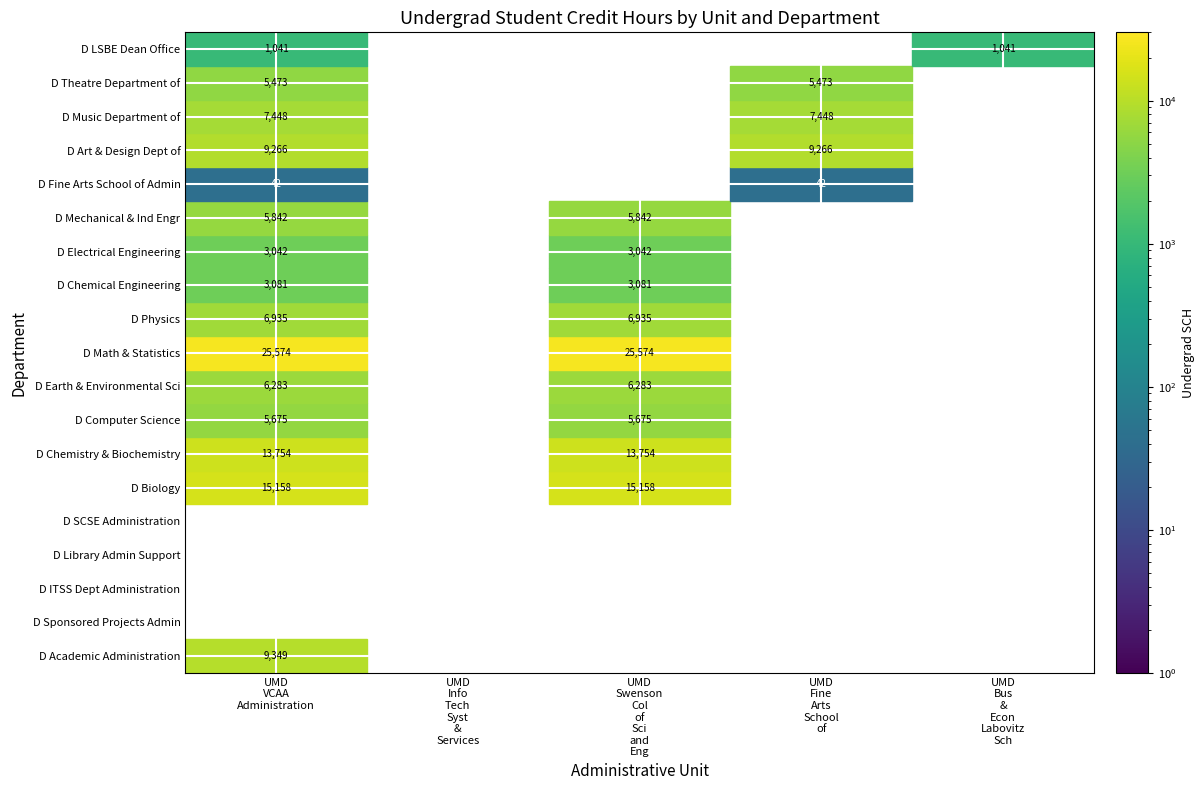

Reading left to right, what are all the values shown in this chart?

UMD VCAA Administration: 9349	0	0	0	0	15158	13754	5675	6283	25574	6935	3081	3042	5842	42	9266	7448	5473	1041
UMD Info Tech Syst & Services: 0	0	0	0	0	0	0	0	0	0	0	0	0	0	0	0	0	0	0
UMD Swenson Col of Sci and Eng: 0	0	0	0	0	15158	13754	5675	6283	25574	6935	3081	3042	5842	0	0	0	0	0
UMD Fine Arts School of: 0	0	0	0	0	0	0	0	0	0	0	0	0	0	42	9266	7448	5473	0
UMD Bus & Econ Labovitz Sch: 0	0	0	0	0	0	0	0	0	0	0	0	0	0	0	0	0	0	1041